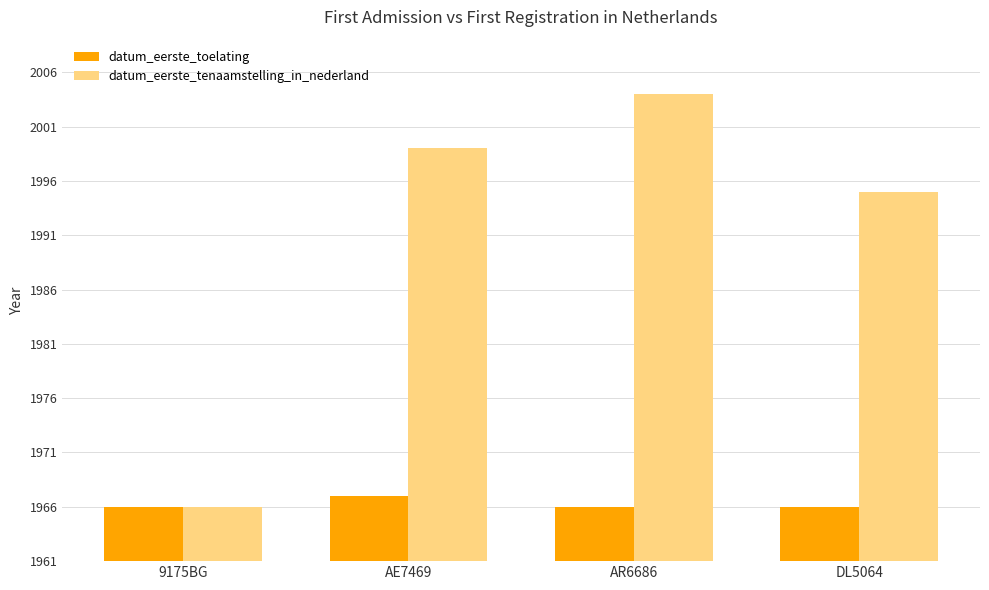

Are the bars horizontal?

No